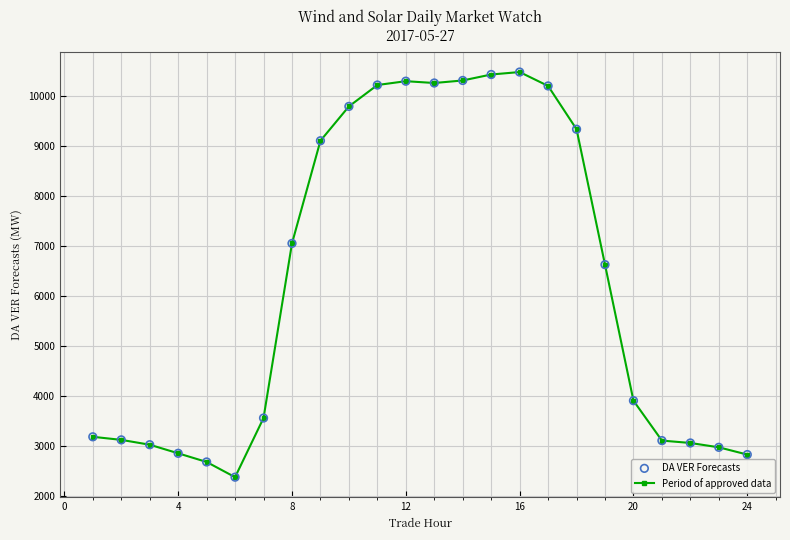

What is the smallest value displayed?

2379.5